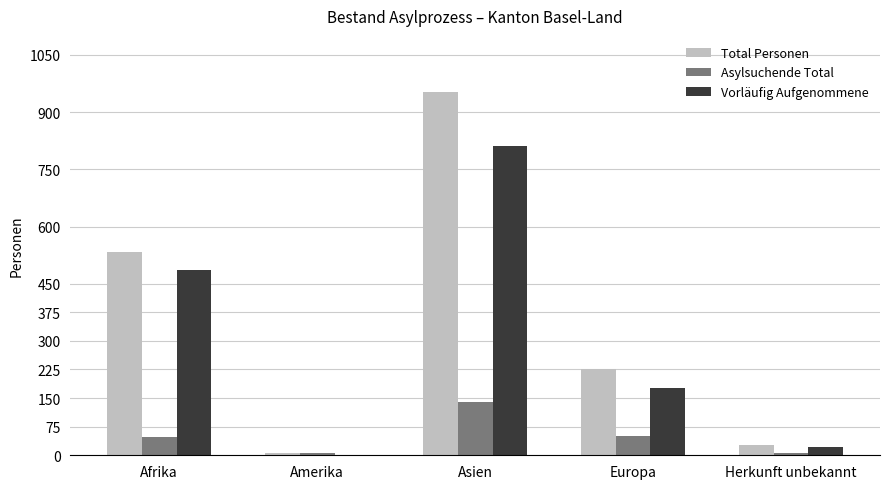

What is the sum of all Asylsuchende Total values?

251